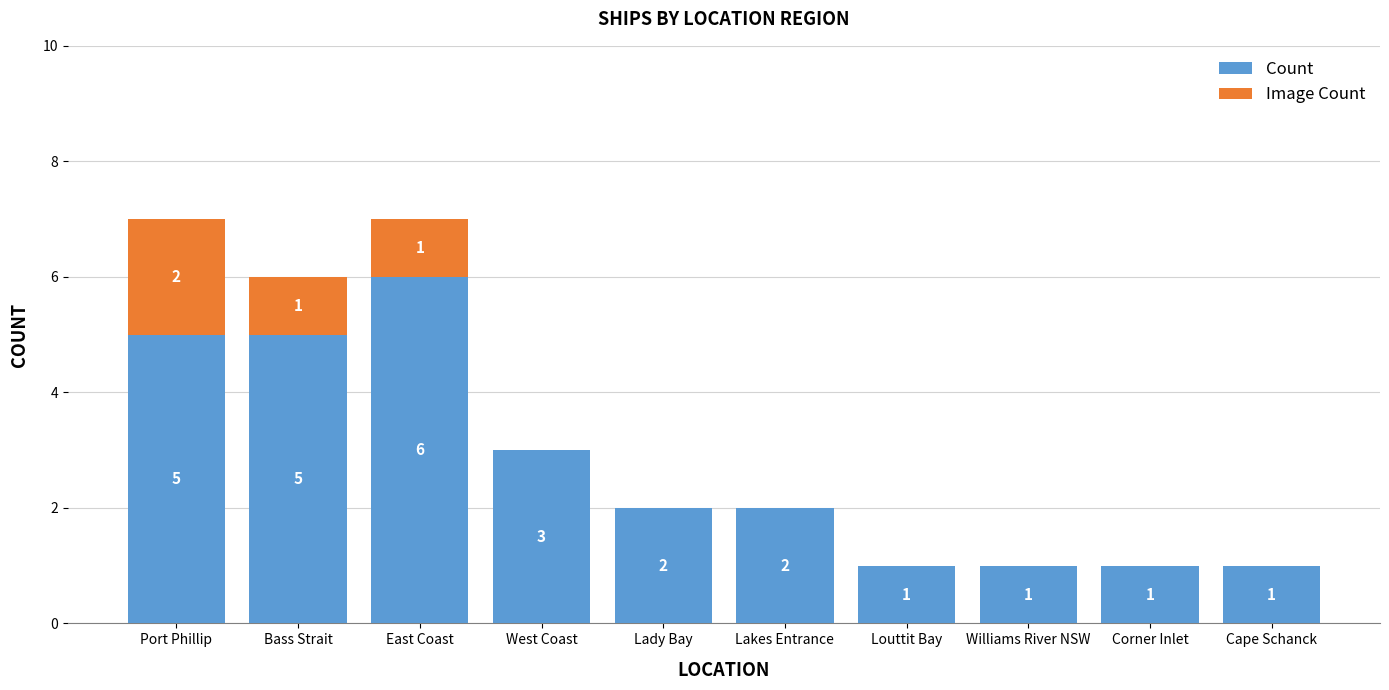

What is the total value across all series at Port Phillip?

7